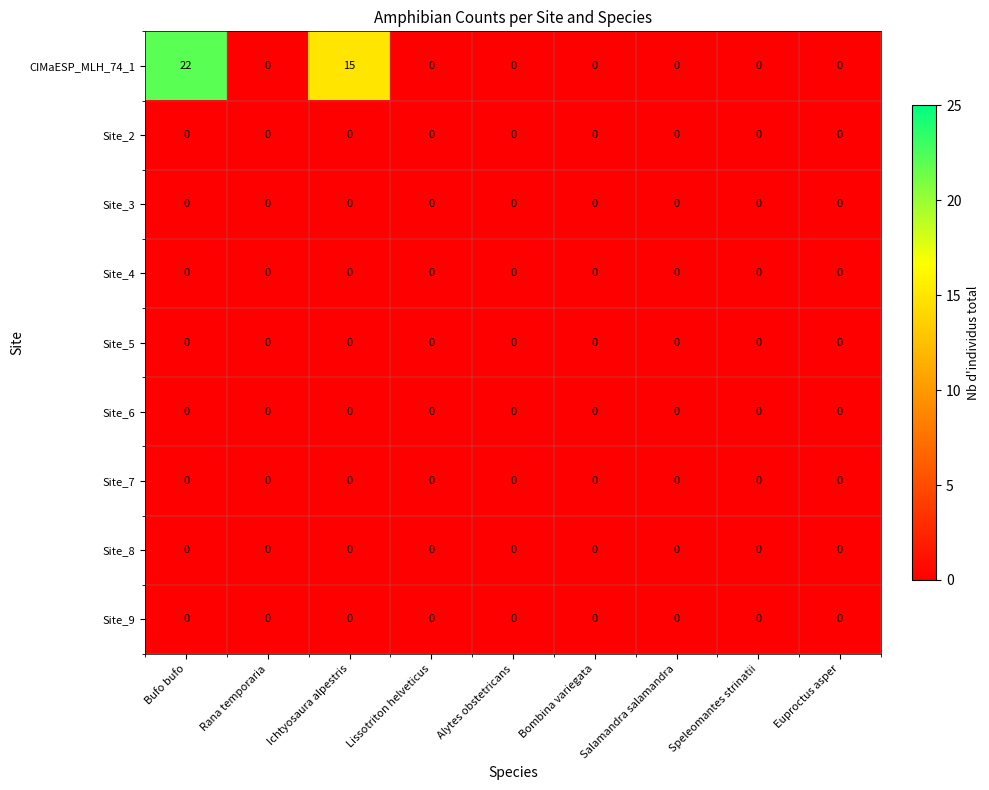

What is the spread (max minus min) of values at Bufo bufo?

22